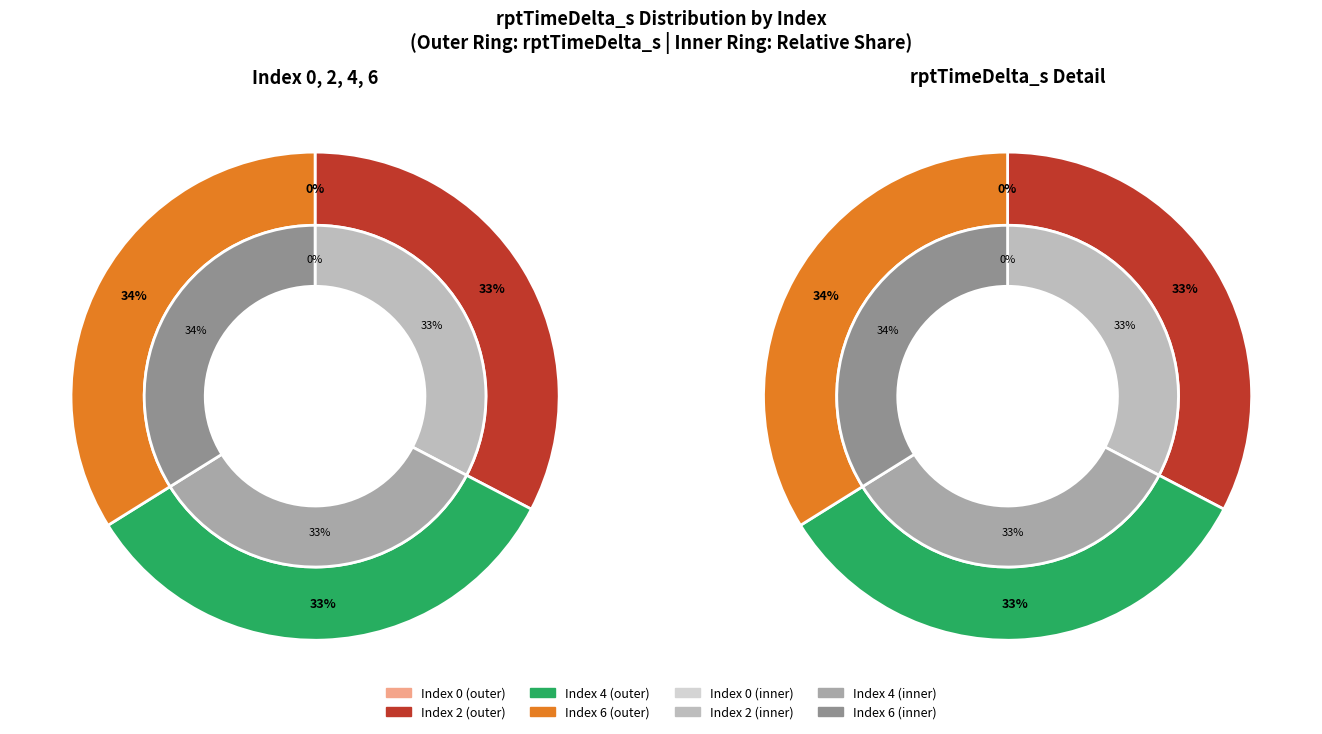

What is the change in value from 0 to 4?

+22275